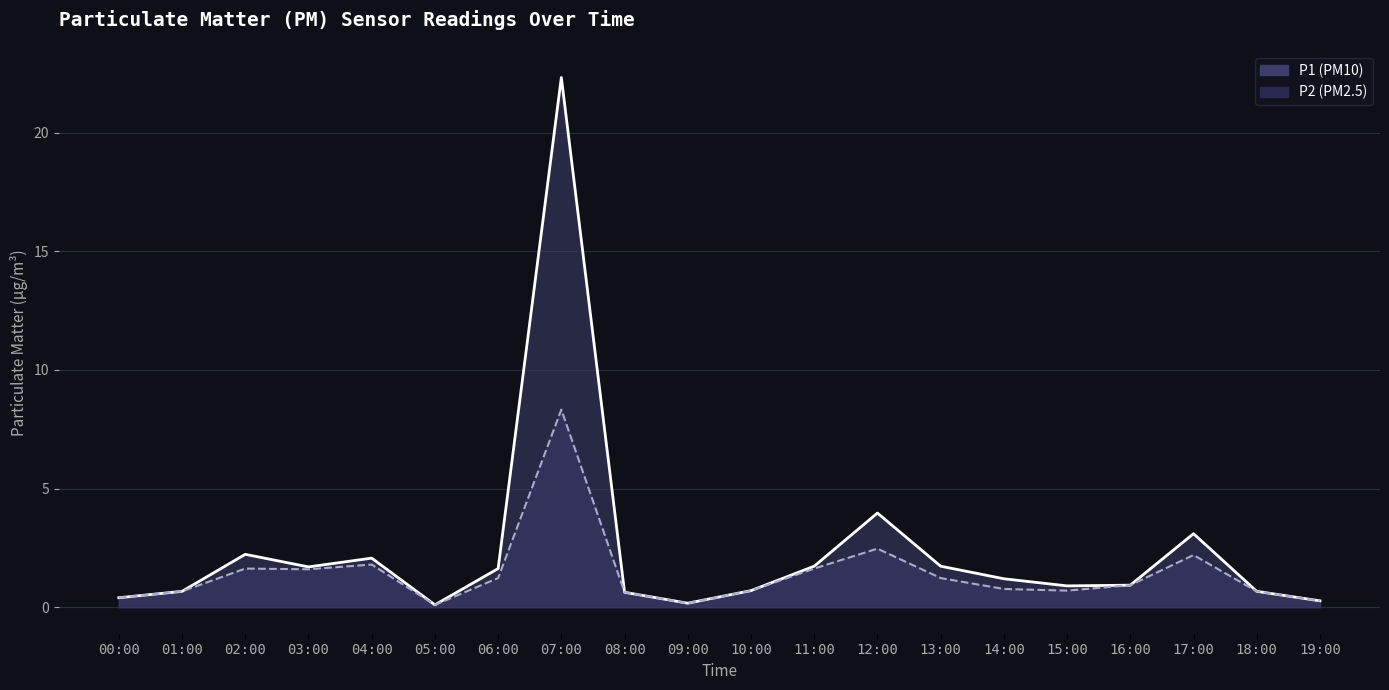

Reading left to right, list all the values displayed in this chart.

P1 (line): 0.4	0.7	2.2	1.7	2.1	0.1	1.6	22.3	0.6	0.2	0.7	1.7	4.0	1.7	1.2	0.9	0.9	3.1	0.7	0.3
P2 (line): 0.4	0.7	1.6	1.6	1.8	0.1	1.2	8.3	0.6	0.2	0.7	1.6	2.5	1.2	0.8	0.7	0.9	2.2	0.7	0.3